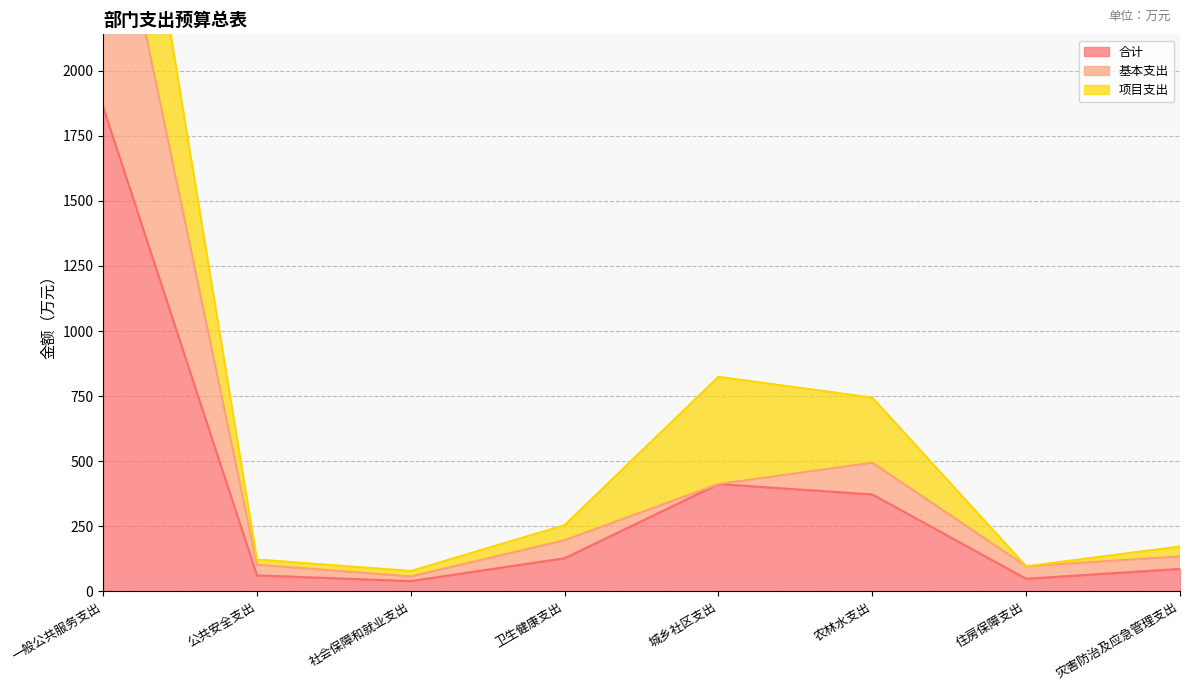

What is the lowest value of the 基本支出 series?

57